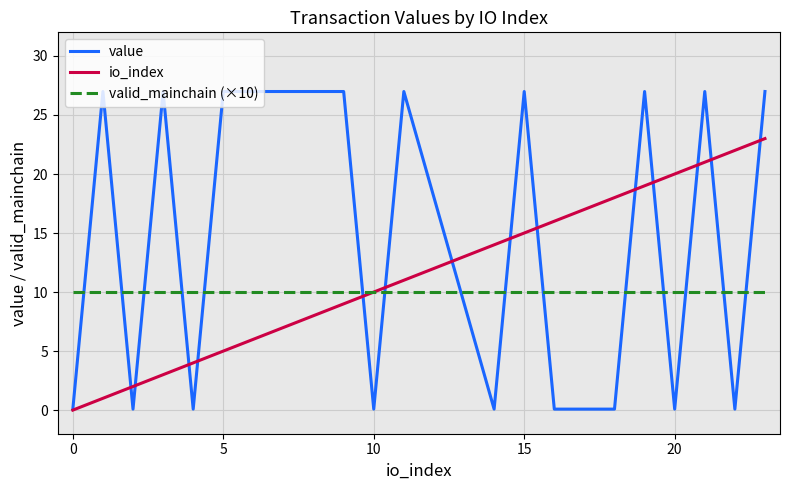

Reading left to right, list all the values displayed in this chart.

value: 0.1	27.0	0.1	27.0	0.1	27.0	27.0	0.1	27.0	0.1	27.0	0.1	0.1	27.0	0.1	27.0	0.1	27.0
io_index: 0.0	1.0	2.0	3.0	4.0	5.0	9.0	10.0	11.0	14.0	15.0	16.0	18.0	19.0	20.0	21.0	22.0	23.0
valid_mainchain (×10): 10.0	10.0	10.0	10.0	10.0	10.0	10.0	10.0	10.0	10.0	10.0	10.0	10.0	10.0	10.0	10.0	10.0	10.0